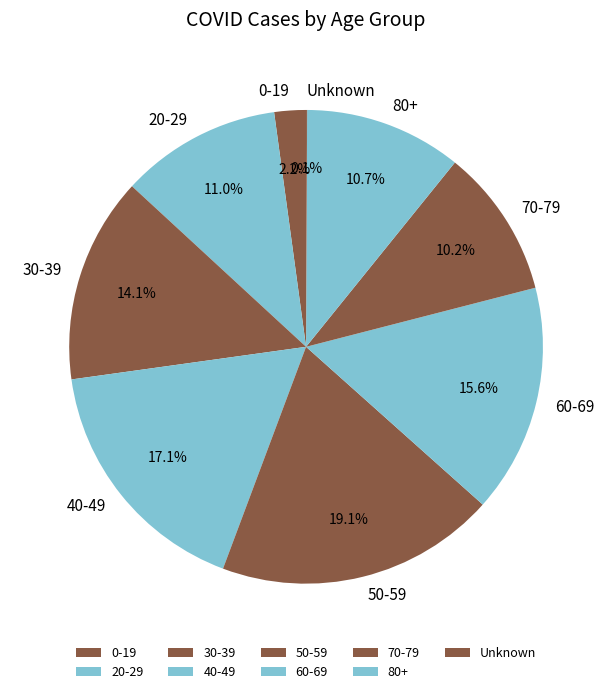

Between 30-39 and 40-49, which is larger?

40-49